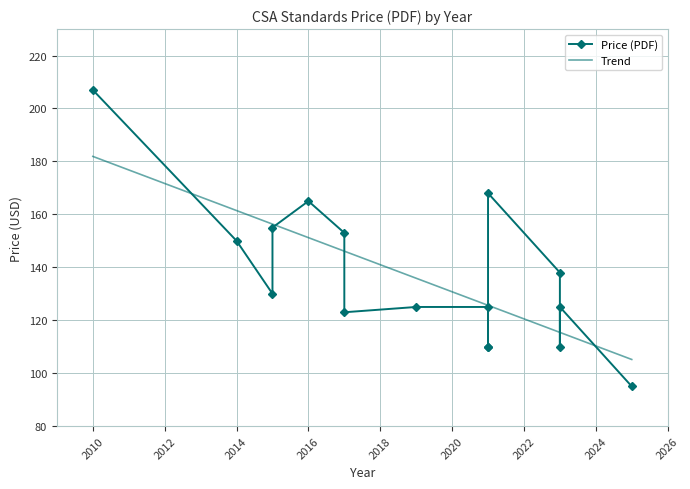

Count the number of values greater than 130.

7